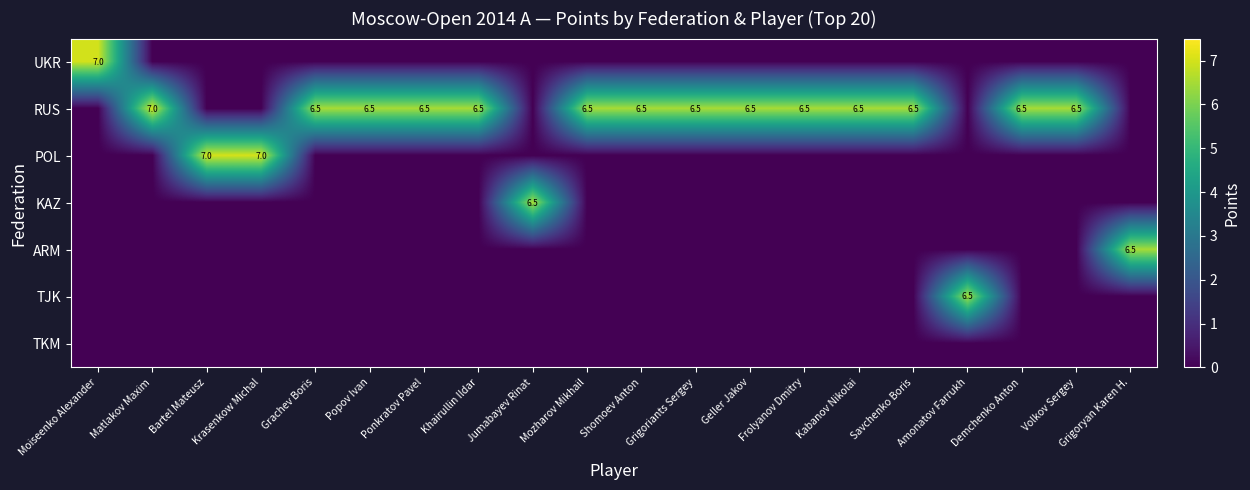

The value of RUS at Khairullin Ildar is 6.5. True or false?

True